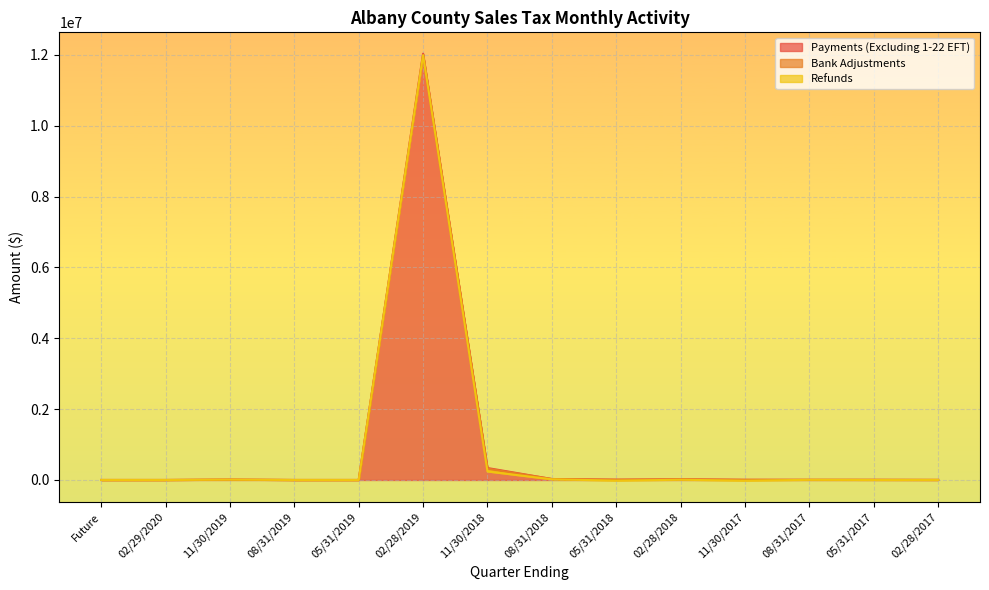

What is the smallest value displayed?

-79467.3